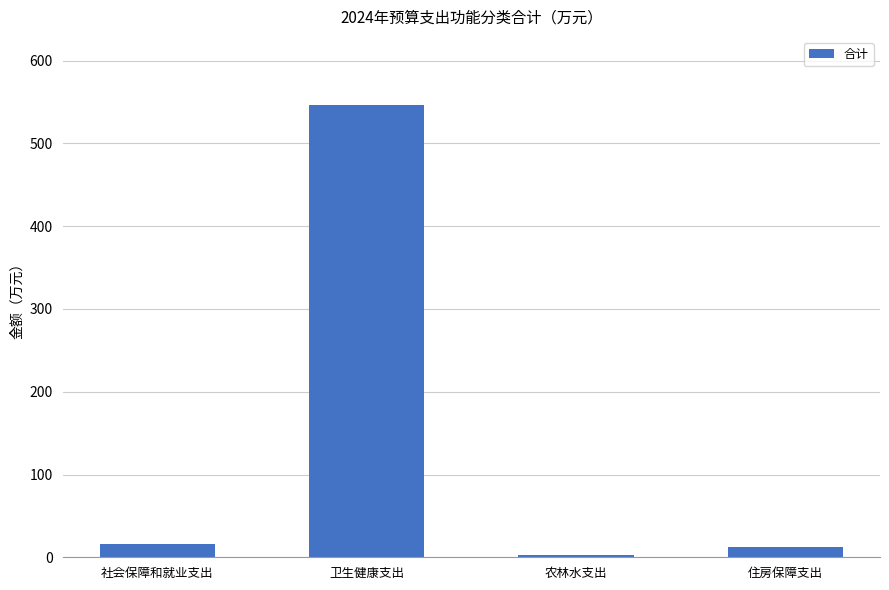

What is the sum of the values at 住房保障支出 and 社会保障和就业支出?

27.6